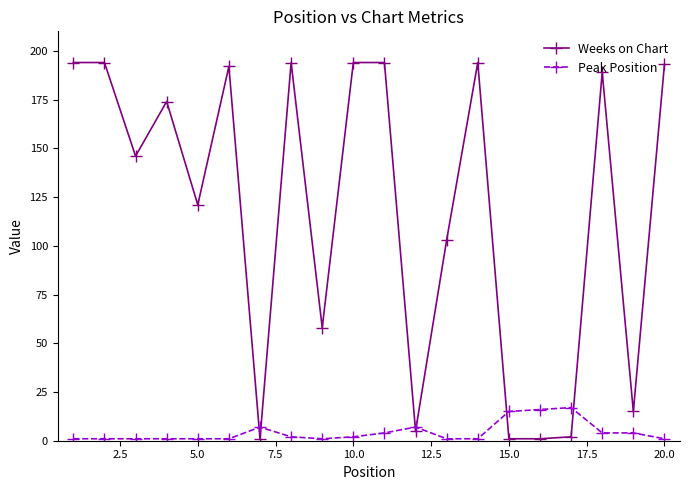

What is the difference between the second highest and minimum values in the Weeks on Chart series?

193